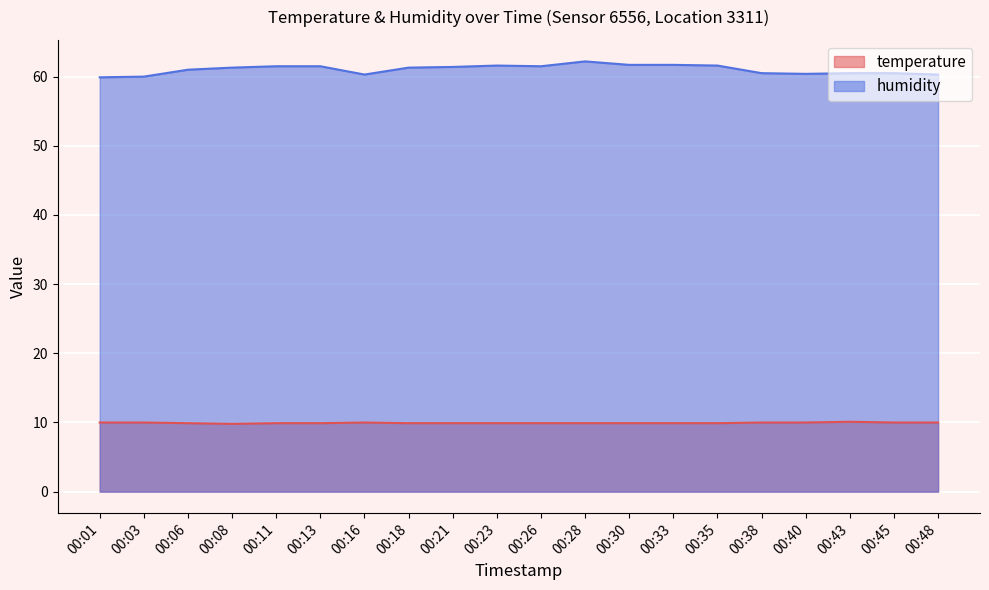

At which category does the chart reach its minimum across all series?

00:08